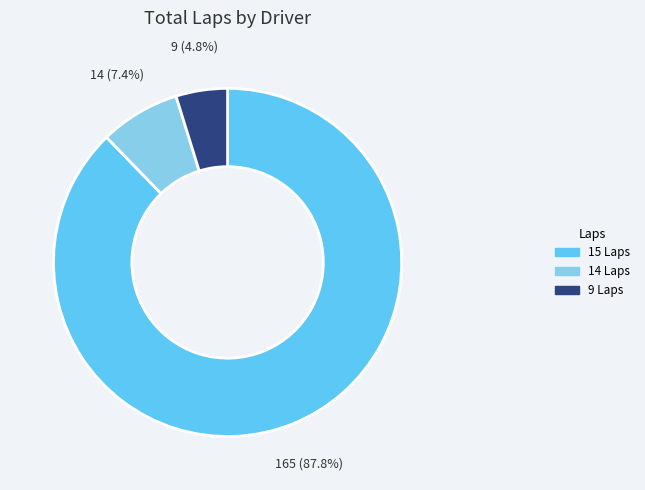

Does any single category account for the majority?

Yes